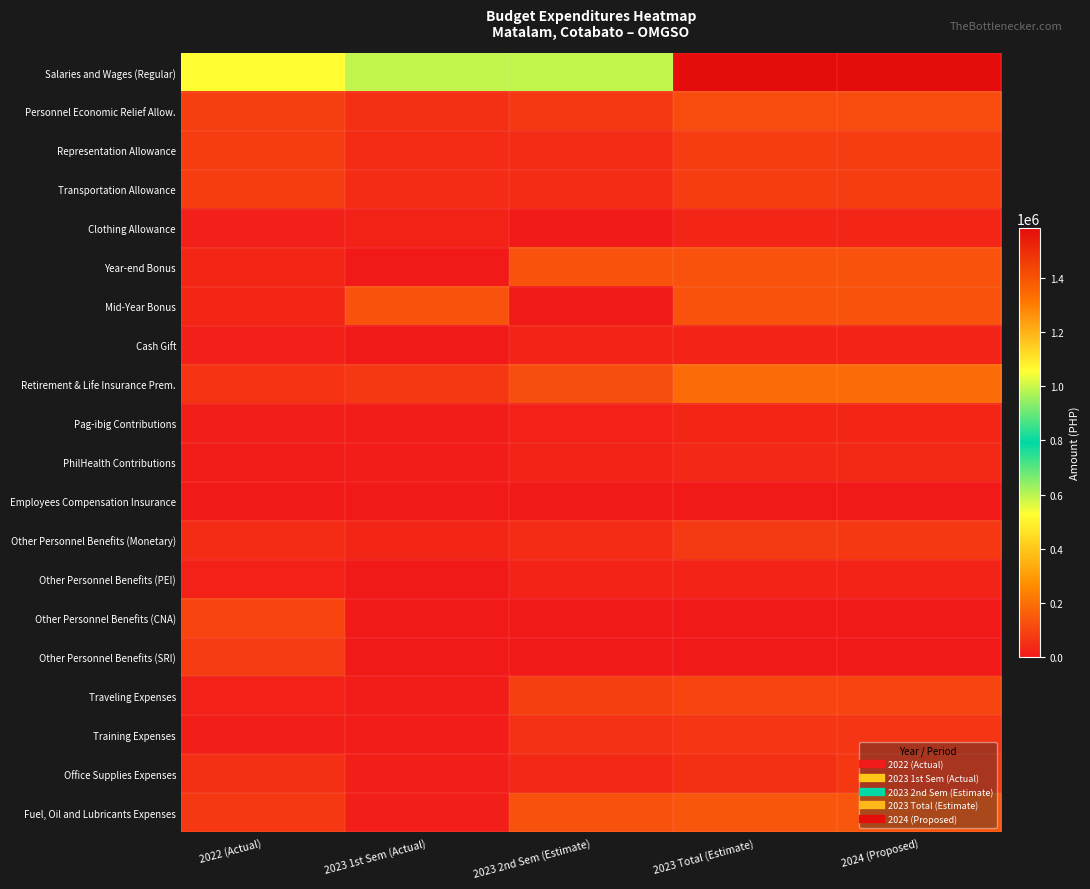

Reading left to right, extract all data points from this chart.

Salaries and Wages (Regular): 2022 (Actual)=522890.1	2023 1st Sem (Actual)=592572.5	2023 2nd Sem (Estimate)=991427.5	2023 Total (Estimate)=1584000.0	2024 (Proposed)=1584000.0
Personnel Economic Relief Allow.: 2022 (Actual)=88363.7	2023 1st Sem (Actual)=50636.4	2023 2nd Sem (Estimate)=69363.6	2023 Total (Estimate)=120000.0	2024 (Proposed)=120000.0
Representation Allowance: 2022 (Actual)=81000.0	2023 1st Sem (Actual)=40500.0	2023 2nd Sem (Estimate)=40500.0	2023 Total (Estimate)=81000.0	2024 (Proposed)=81000.0
Transportation Allowance: 2022 (Actual)=81000.0	2023 1st Sem (Actual)=40500.0	2023 2nd Sem (Estimate)=40500.0	2023 Total (Estimate)=81000.0	2024 (Proposed)=81000.0
Clothing Allowance: 2022 (Actual)=18000.0	2023 1st Sem (Actual)=24000.0	2023 2nd Sem (Estimate)=6000.0	2023 Total (Estimate)=30000.0	2024 (Proposed)=30000.0
Year-end Bonus: 2022 (Actual)=33795.0	2023 1st Sem (Actual)=0.0	2023 2nd Sem (Estimate)=132000.0	2023 Total (Estimate)=132000.0	2024 (Proposed)=132000.0
Mid-Year Bonus: 2022 (Actual)=33795.0	2023 1st Sem (Actual)=131968.0	2023 2nd Sem (Estimate)=32.0	2023 Total (Estimate)=132000.0	2024 (Proposed)=132000.0
Cash Gift: 2022 (Actual)=17000.0	2023 1st Sem (Actual)=0.0	2023 2nd Sem (Estimate)=25000.0	2023 Total (Estimate)=25000.0	2024 (Proposed)=25000.0
Retirement & Life Insurance Prem.: 2022 (Actual)=61050.9	2023 1st Sem (Actual)=68847.9	2023 2nd Sem (Estimate)=121652.1	2023 Total (Estimate)=190500.0	2024 (Proposed)=191000.0
Pag-ibig Contributions: 2022 (Actual)=13685.1	2023 1st Sem (Actual)=11609.1	2023 2nd Sem (Estimate)=20390.9	2023 Total (Estimate)=32000.0	2024 (Proposed)=32000.0
PhilHealth Contributions: 2022 (Actual)=10136.8	2023 1st Sem (Actual)=11566.3	2023 2nd Sem (Estimate)=24433.7	2023 Total (Estimate)=36000.0	2024 (Proposed)=40000.0
Employees Compensation Insurance: 2022 (Actual)=5300.0	2023 1st Sem (Actual)=2600.0	2023 2nd Sem (Estimate)=3400.0	2023 Total (Estimate)=6000.0	2024 (Proposed)=6000.0
Other Personnel Benefits (Monetary): 2022 (Actual)=41016.8	2023 1st Sem (Actual)=29884.3	2023 2nd Sem (Estimate)=45115.7	2023 Total (Estimate)=75000.0	2024 (Proposed)=71000.0
Other Personnel Benefits (PEI): 2022 (Actual)=20000.0	2023 1st Sem (Actual)=0.0	2023 2nd Sem (Estimate)=25000.0	2023 Total (Estimate)=25000.0	2024 (Proposed)=25000.0
Other Personnel Benefits (CNA): 2022 (Actual)=100000.0	2023 1st Sem (Actual)=0.0	2023 2nd Sem (Estimate)=0.0	2023 Total (Estimate)=0.0	2024 (Proposed)=0.0
Other Personnel Benefits (SRI): 2022 (Actual)=80000.0	2023 1st Sem (Actual)=0.0	2023 2nd Sem (Estimate)=0.0	2023 Total (Estimate)=0.0	2024 (Proposed)=0.0
Traveling Expenses: 2022 (Actual)=18890.0	2023 1st Sem (Actual)=11200.0	2023 2nd Sem (Estimate)=88800.0	2023 Total (Estimate)=100000.0	2024 (Proposed)=100000.0
Training Expenses: 2022 (Actual)=13200.0	2023 1st Sem (Actual)=7550.0	2023 2nd Sem (Estimate)=57450.0	2023 Total (Estimate)=65000.0	2024 (Proposed)=65000.0
Office Supplies Expenses: 2022 (Actual)=50000.0	2023 1st Sem (Actual)=15259.0	2023 2nd Sem (Estimate)=34741.0	2023 Total (Estimate)=50000.0	2024 (Proposed)=70000.0
Fuel, Oil and Lubricants Expenses: 2022 (Actual)=68266.0	2023 1st Sem (Actual)=13125.0	2023 2nd Sem (Estimate)=126875.0	2023 Total (Estimate)=140000.0	2024 (Proposed)=140000.0